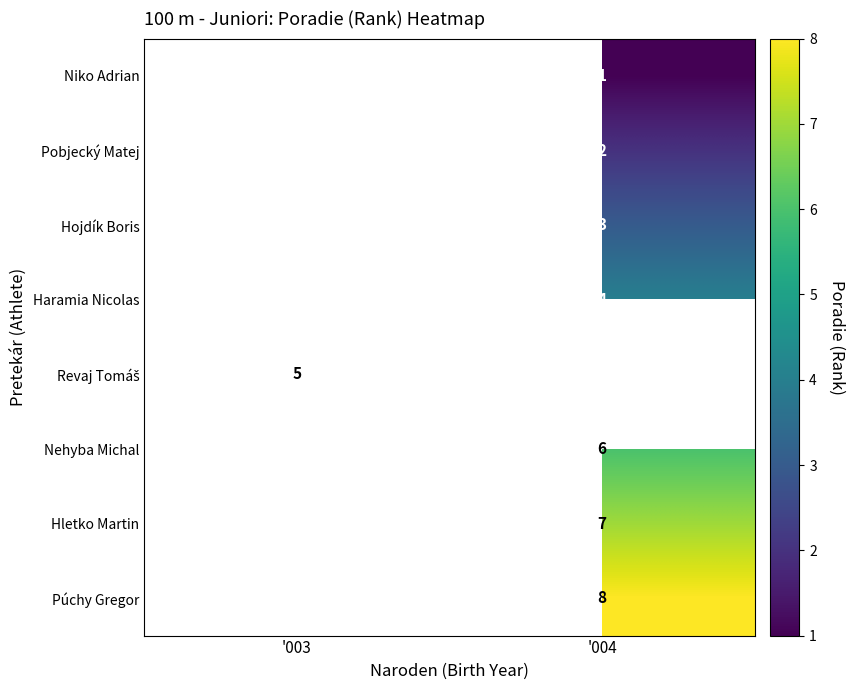

The value of Niko Adrian at '004 is 0.5. True or false?

False